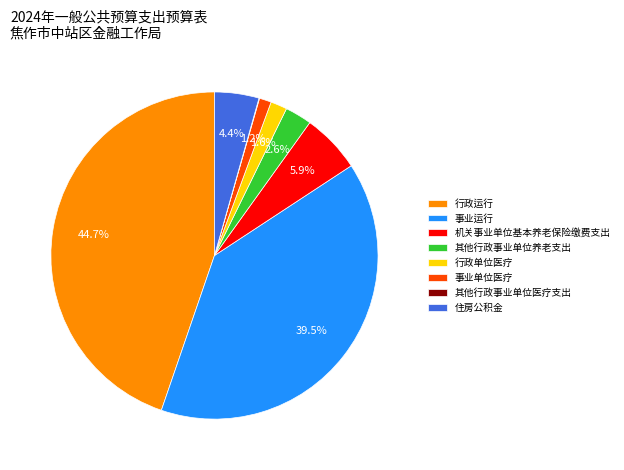

Is it true that 行政运行 is 45% of the pie?

True